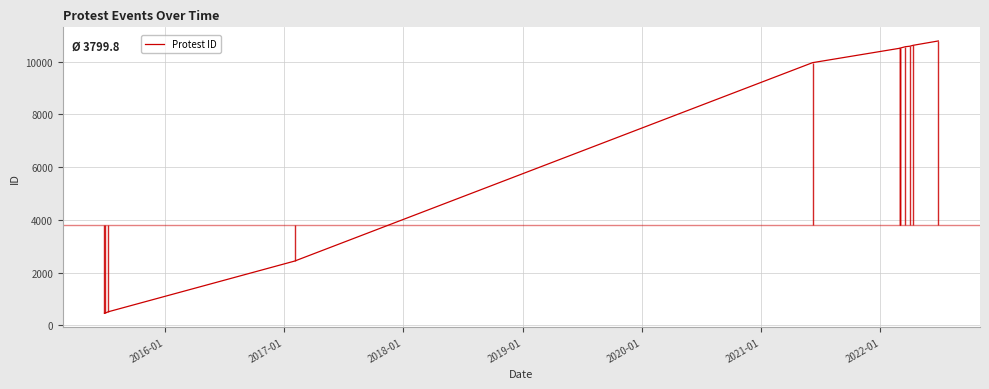

Reading left to right, extract all data points from this chart.

458	460	518	2438	9961	10507	10508	10509	10565	10585	10619	10784